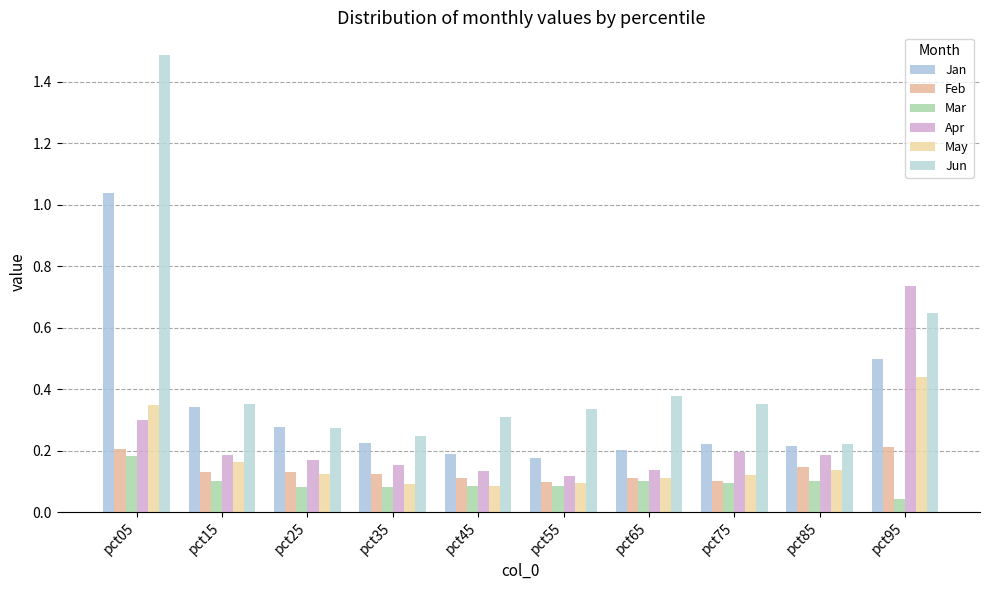

What is the difference between the Jun values at pct95 and pct35?

0.4